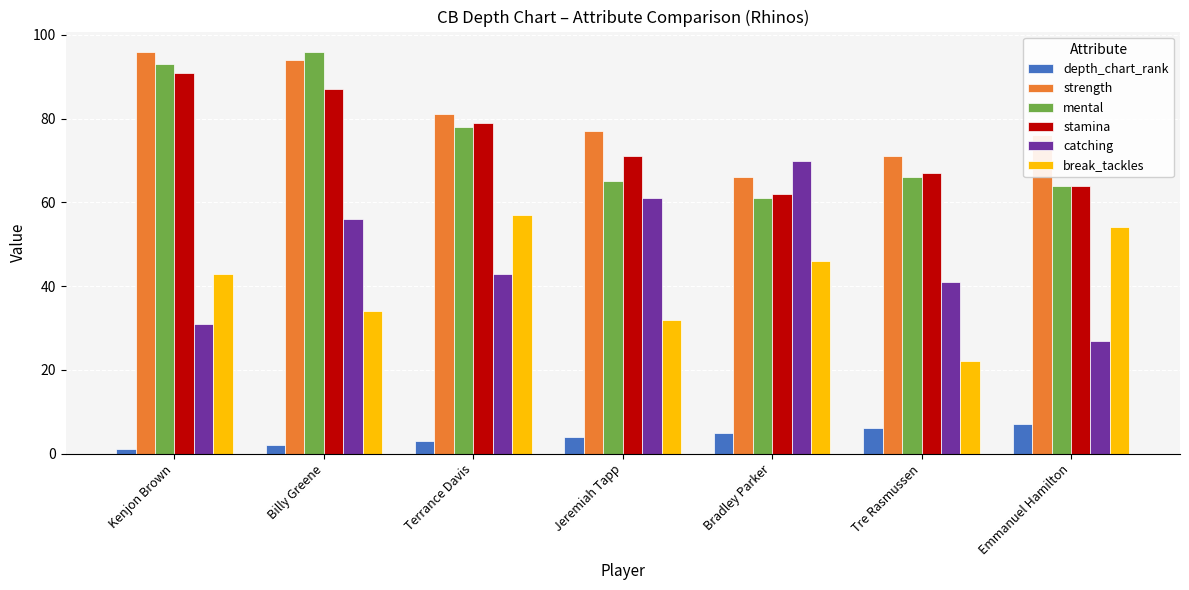

Reading right to left, transcribe all the data shown in this chart.

depth_chart_rank: 7	6	5	4	3	2	1
strength: 76	71	66	77	81	94	96
mental: 64	66	61	65	78	96	93
stamina: 64	67	62	71	79	87	91
catching: 27	41	70	61	43	56	31
break_tackles: 54	22	46	32	57	34	43